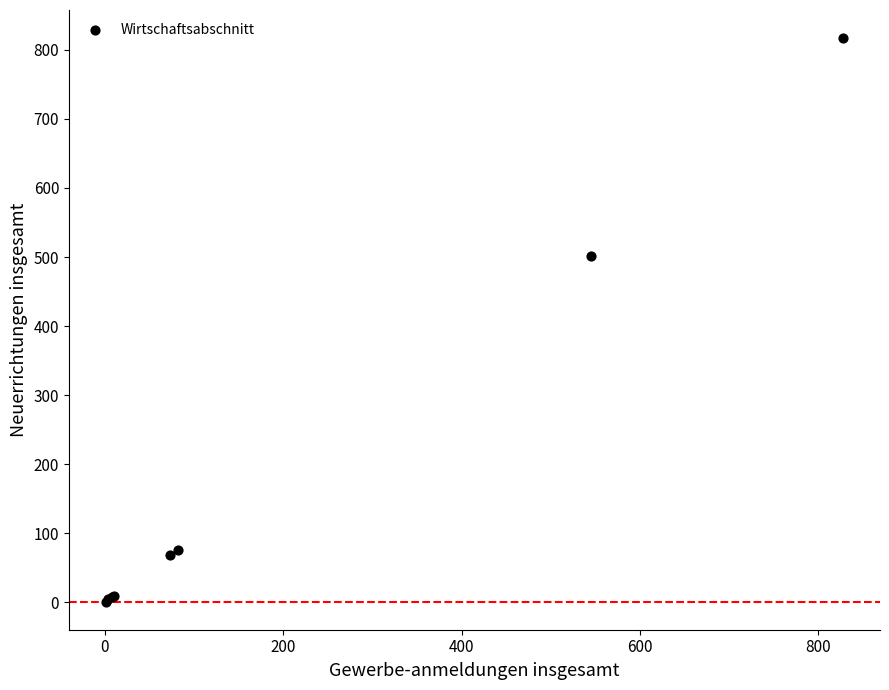

What Y value in the scatter plot is closest to 409?

502